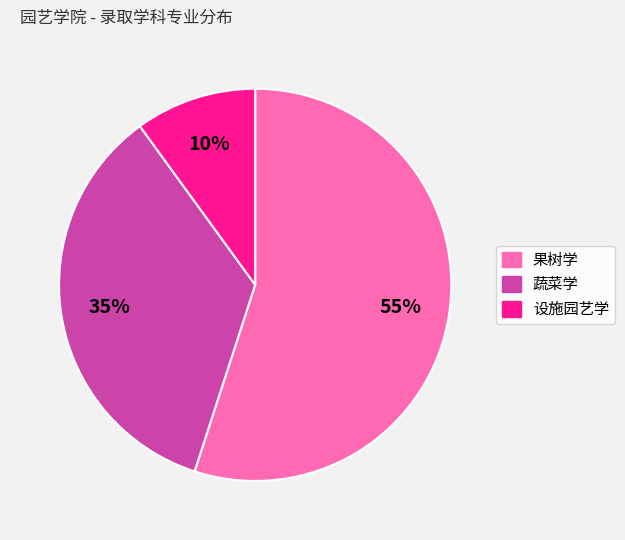

Is it true that 设施园艺学 is 10% of the pie?

True